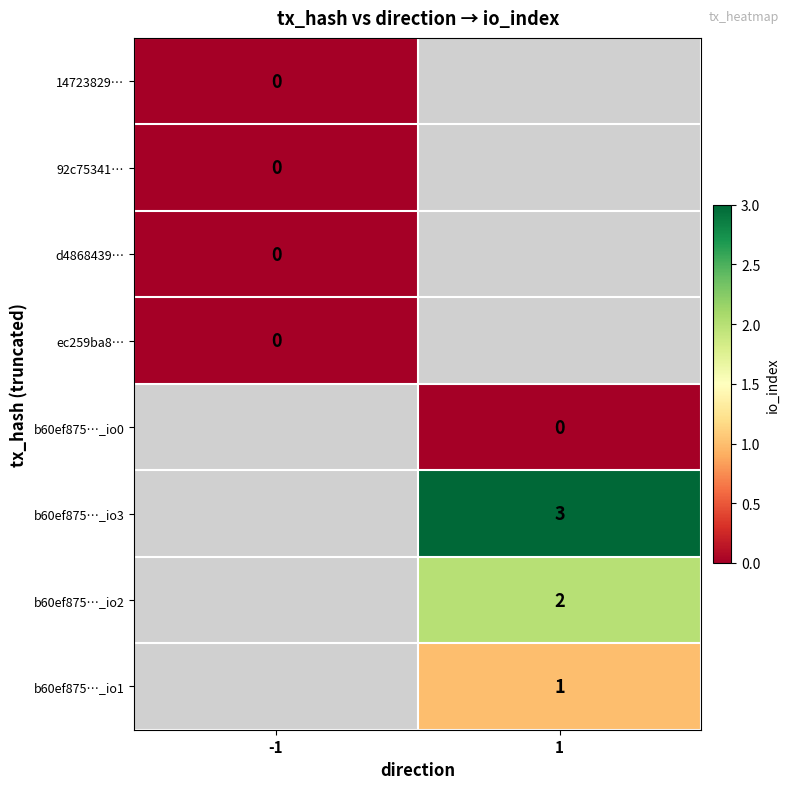

True or false: b60ef875…_io3 has a value of 5 at 1.

False